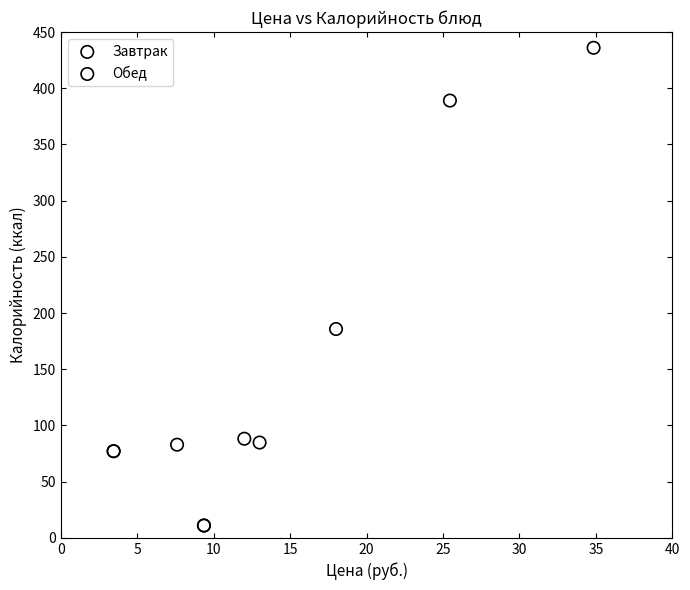

Which series contains the highest Y value?

Завтрак